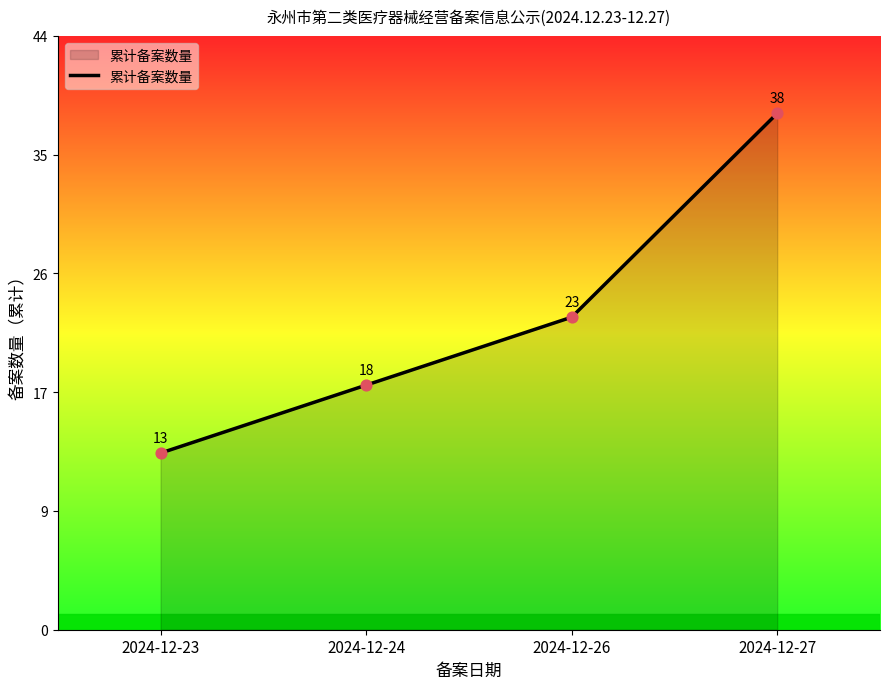

Which has a higher value, 2024-12-24 or 2024-12-26?

2024-12-26